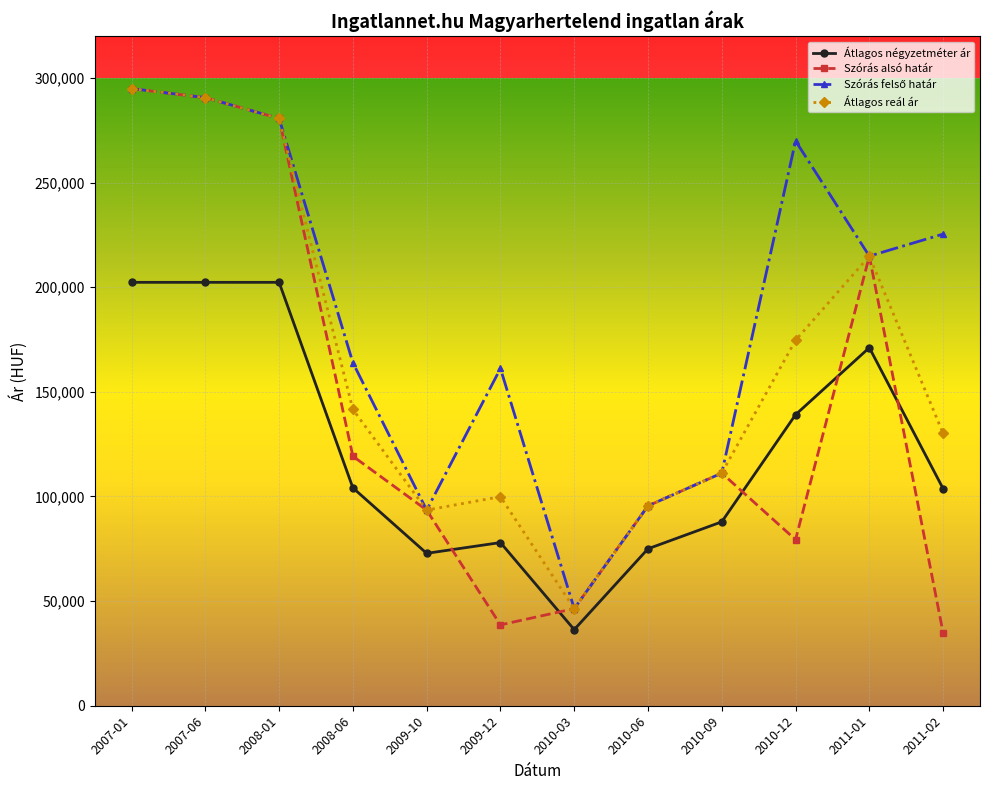

What is the maximum value shown in the chart?

294864